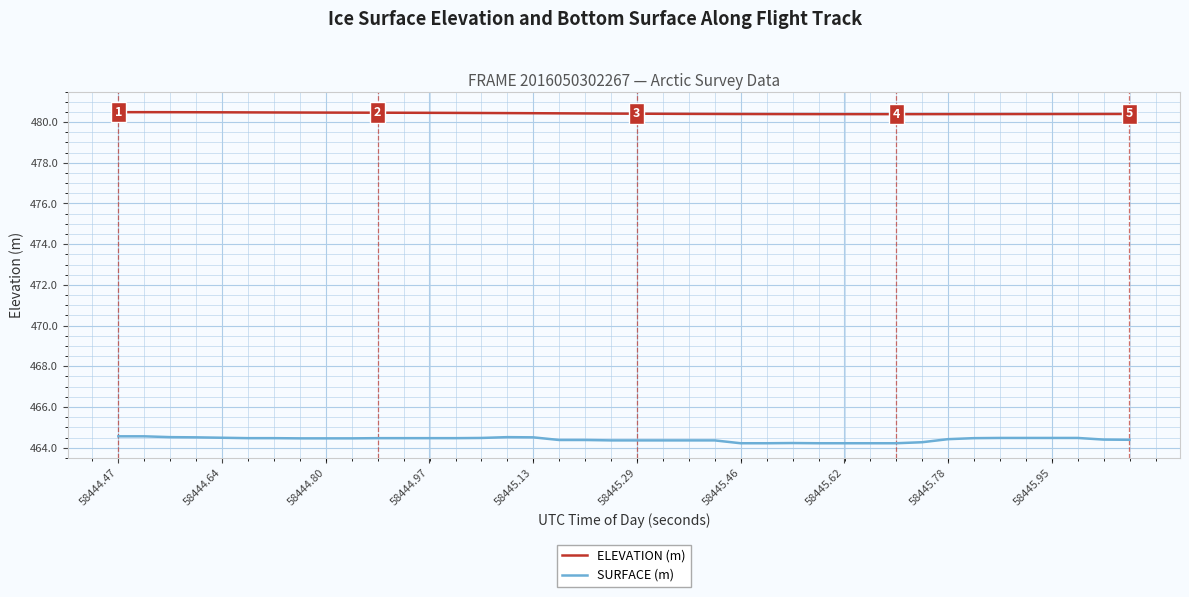

True or false: SURFACE (m) and ELEVATION (m) cross at least once.

False